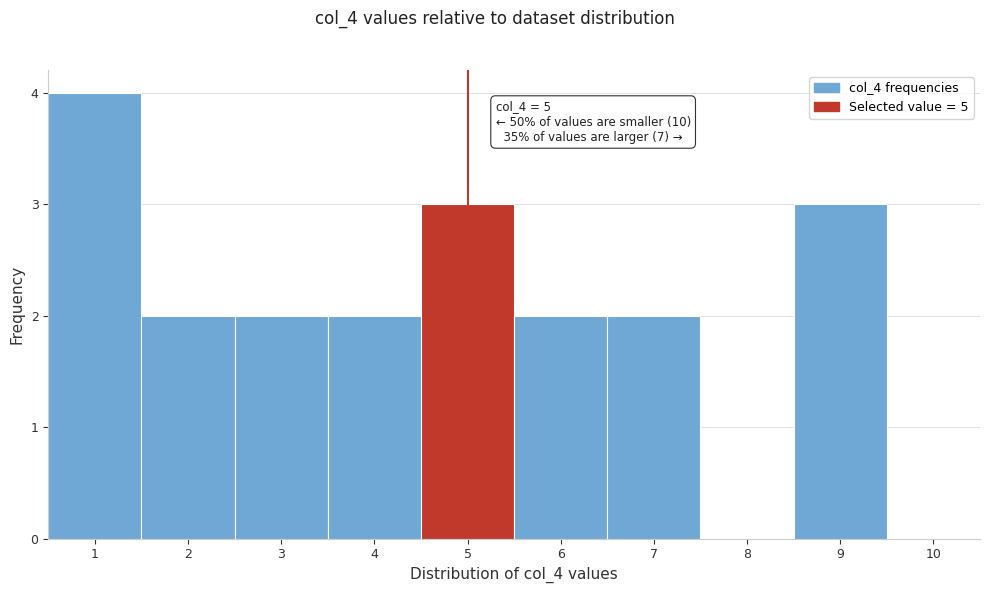

Over which range of the x-axis is the bar tallest?

0.5 to 1.5